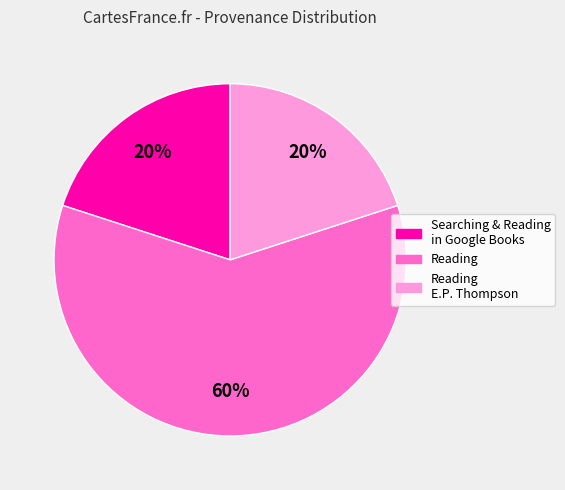

How many segments does this pie chart have?

3